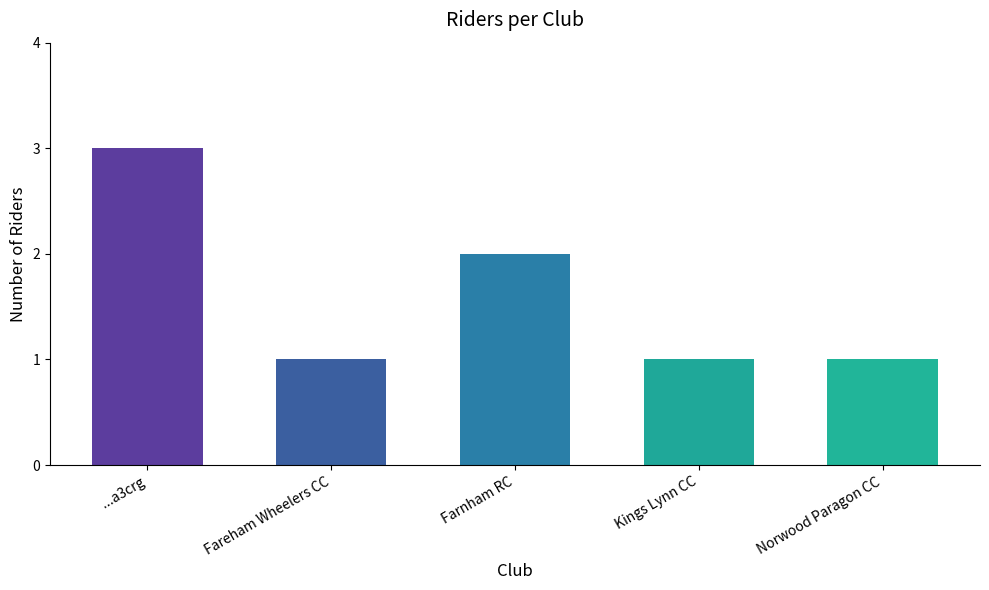

What is the greatest value displayed?

3